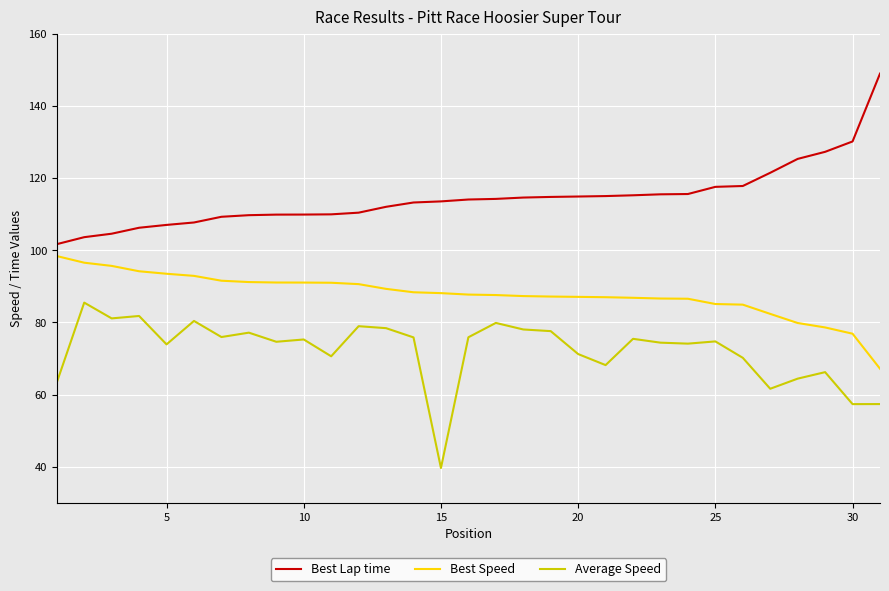

List the series in order of their overall mean, lowest first.

Average Speed, Best Speed, Best Lap time